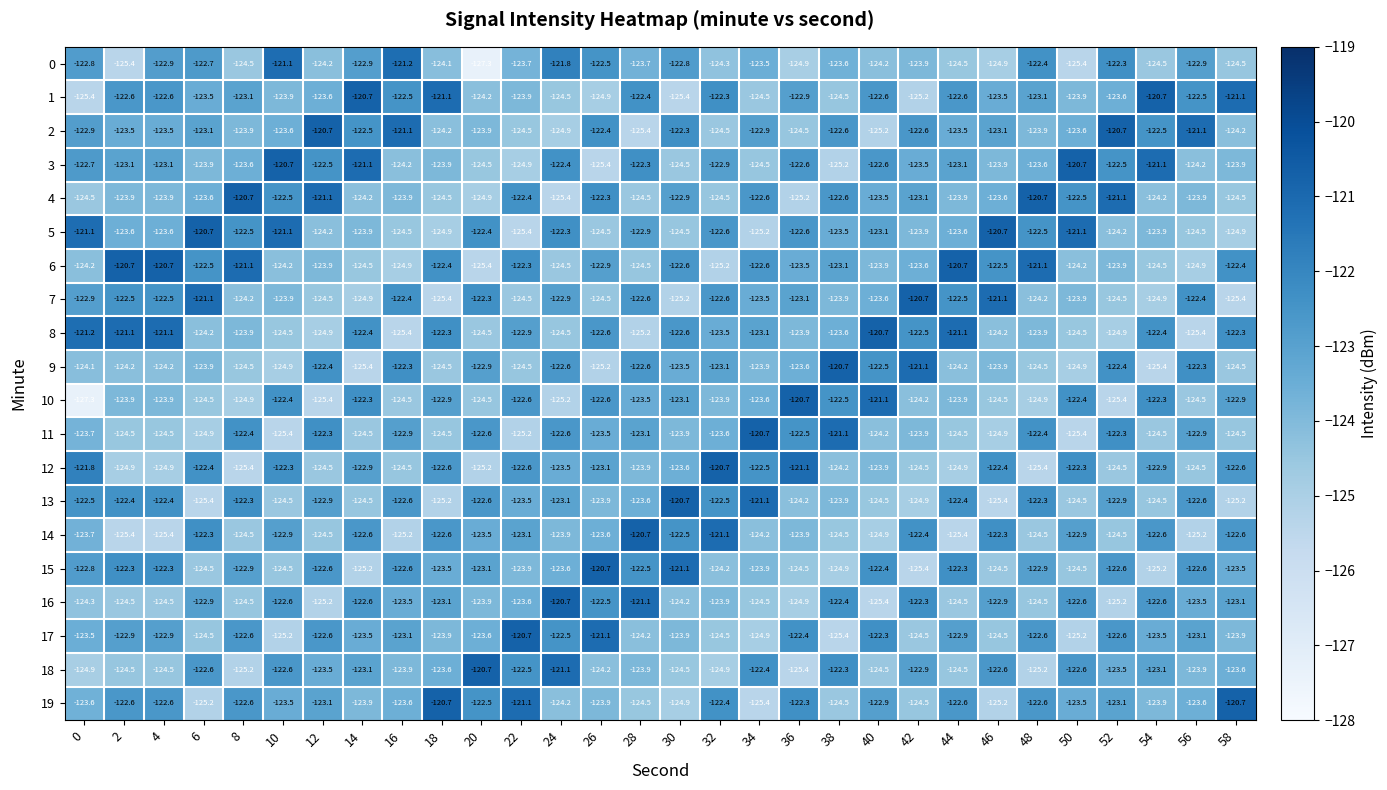

What is the maximum value shown in the chart?

-120.7